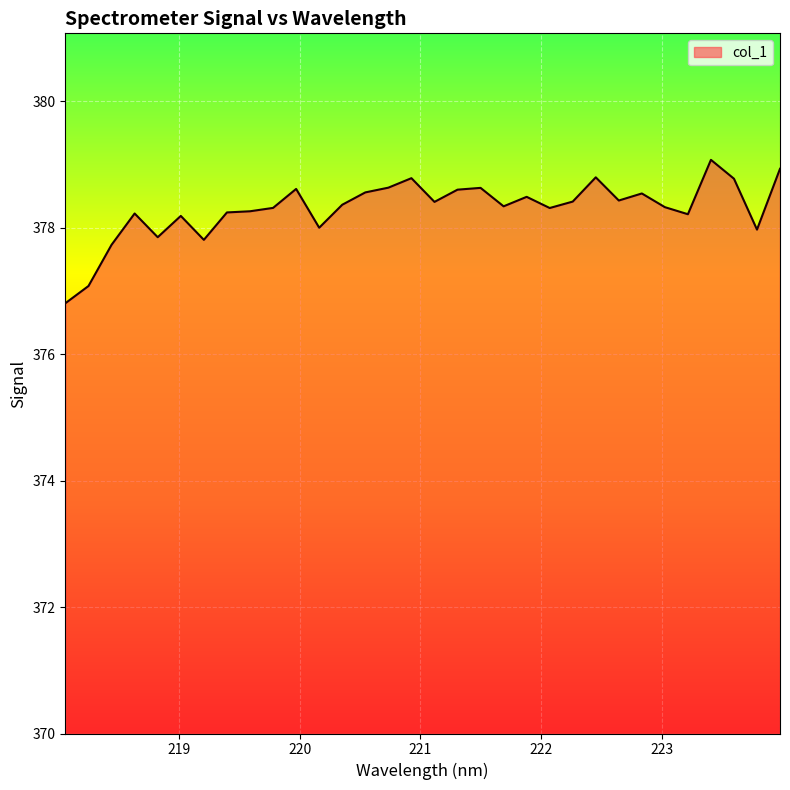

What is the minimum value shown in the chart?

376.8